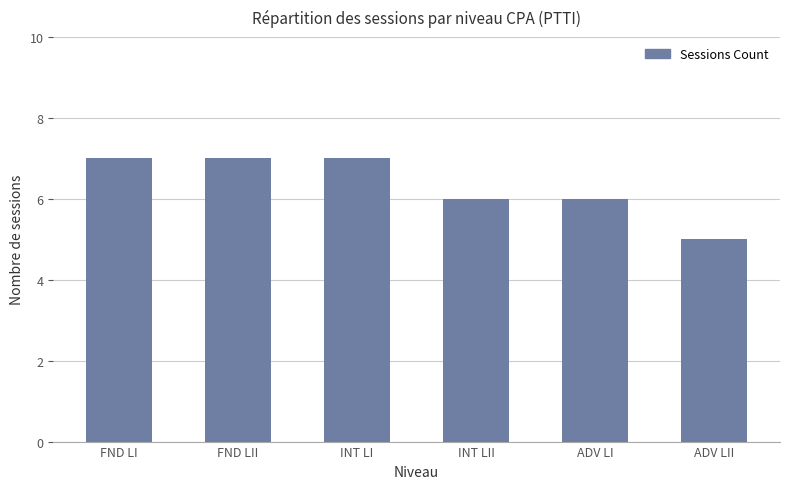

Which has a higher value, INT LI or ADV LII?

INT LI